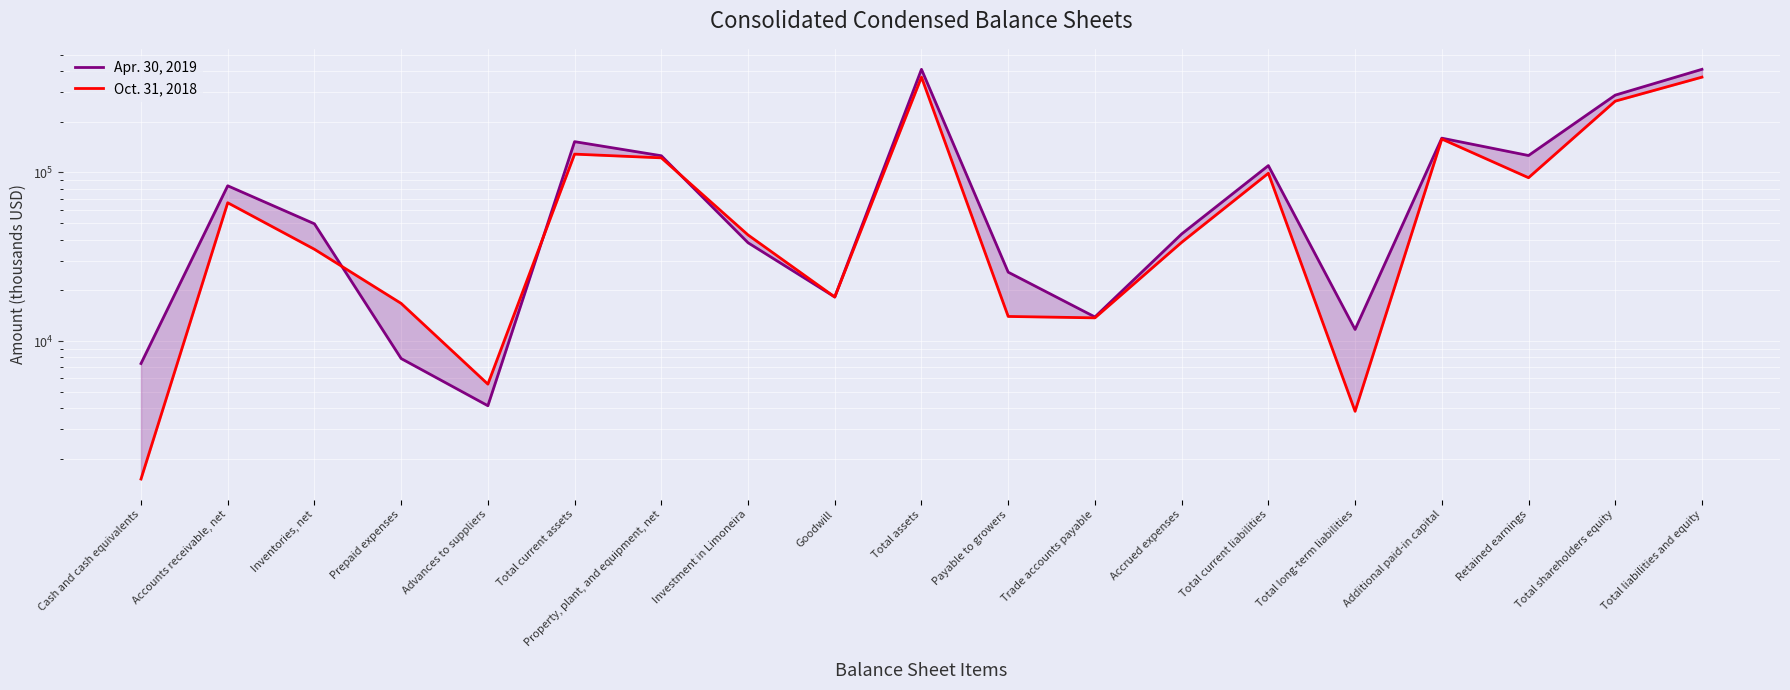

What is the total value across all series at Inventories, net?

84660